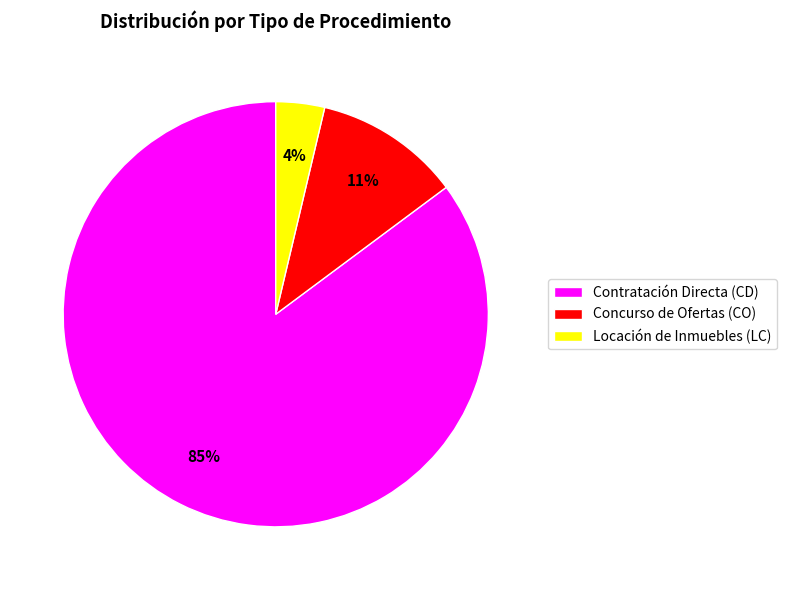

Count the number of slices in the pie.

3